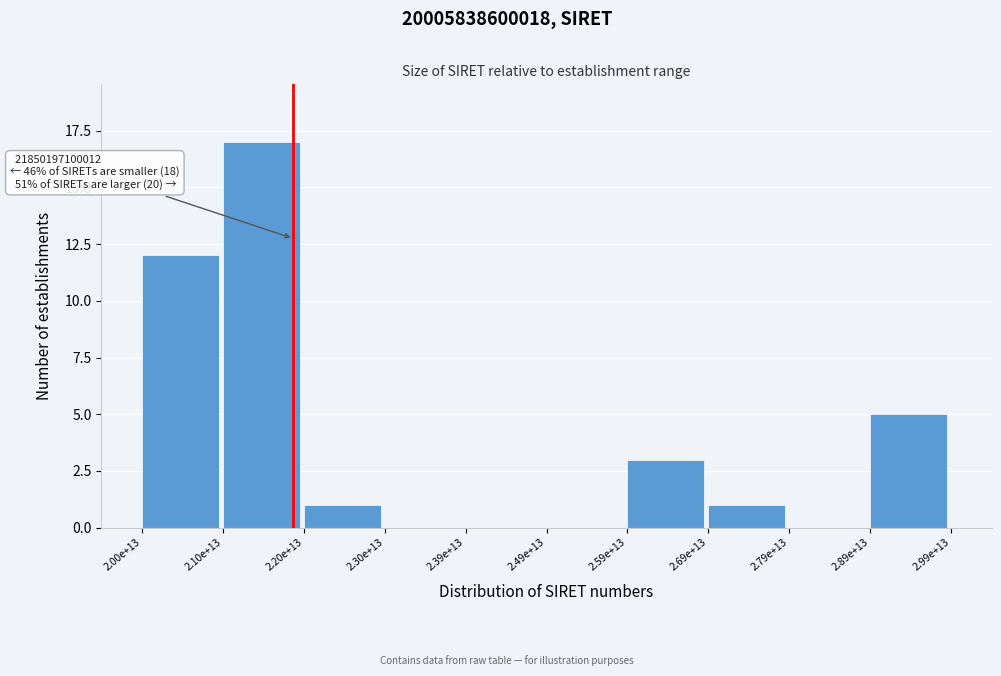

Reading left to right, extract all data points from this chart.

2.00e+13=12	2.10e+13=17	2.20e+13=1	2.30e+13=0	2.39e+13=0	2.49e+13=0	2.59e+13=3	2.69e+13=1	2.79e+13=0	2.89e+13=5